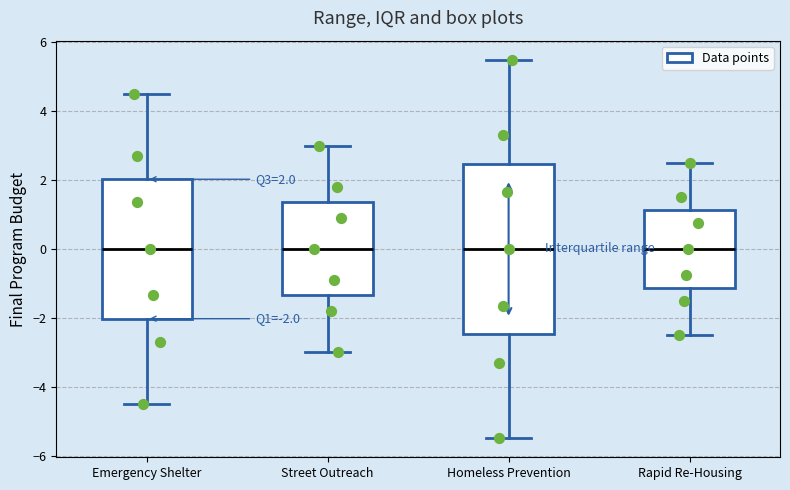

Comparing the boxes themselves (not the whiskers), which one is the tallest?

Homeless Prevention